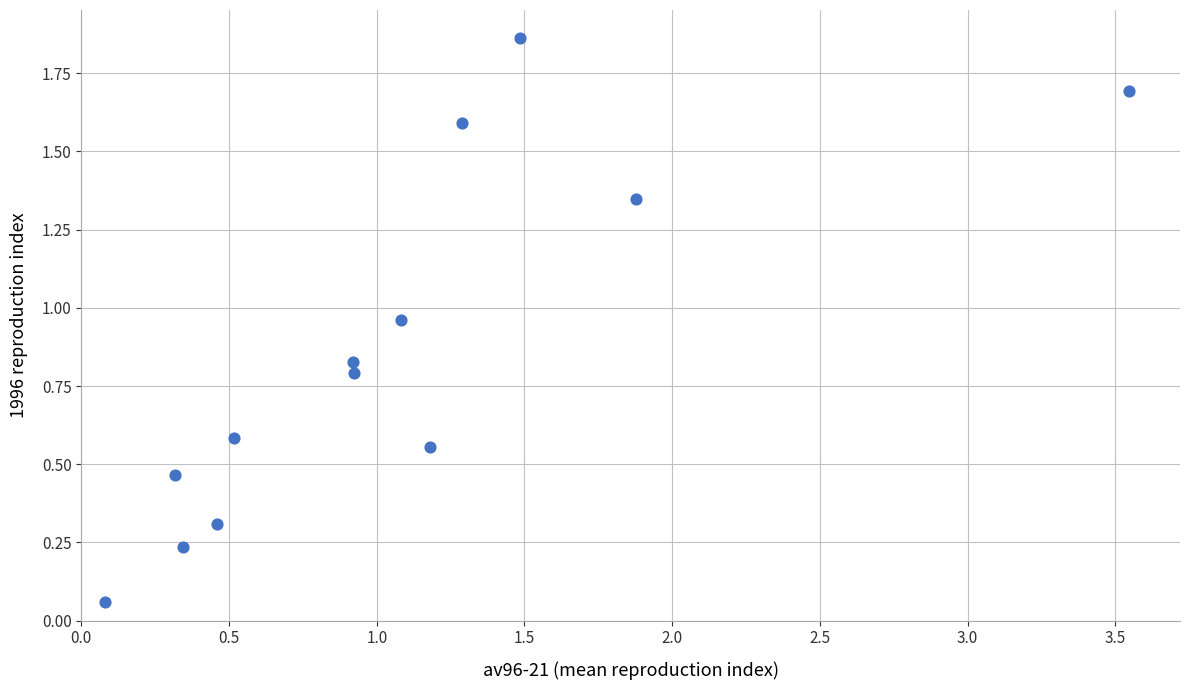

What is the range of X values (max minus min)?

3.5